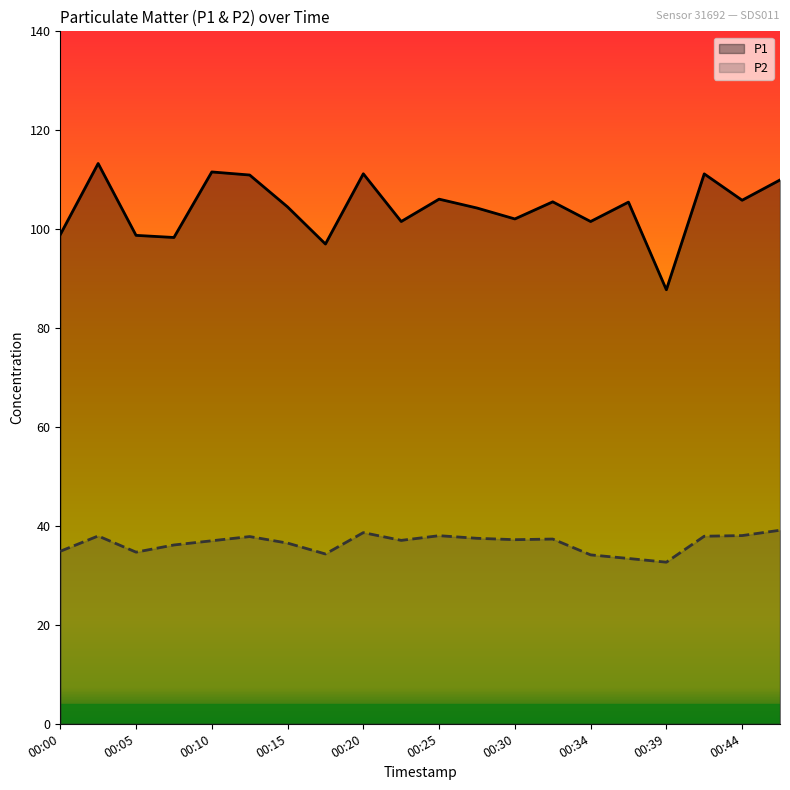

True or false: P1 and P2 intersect in this chart.

False